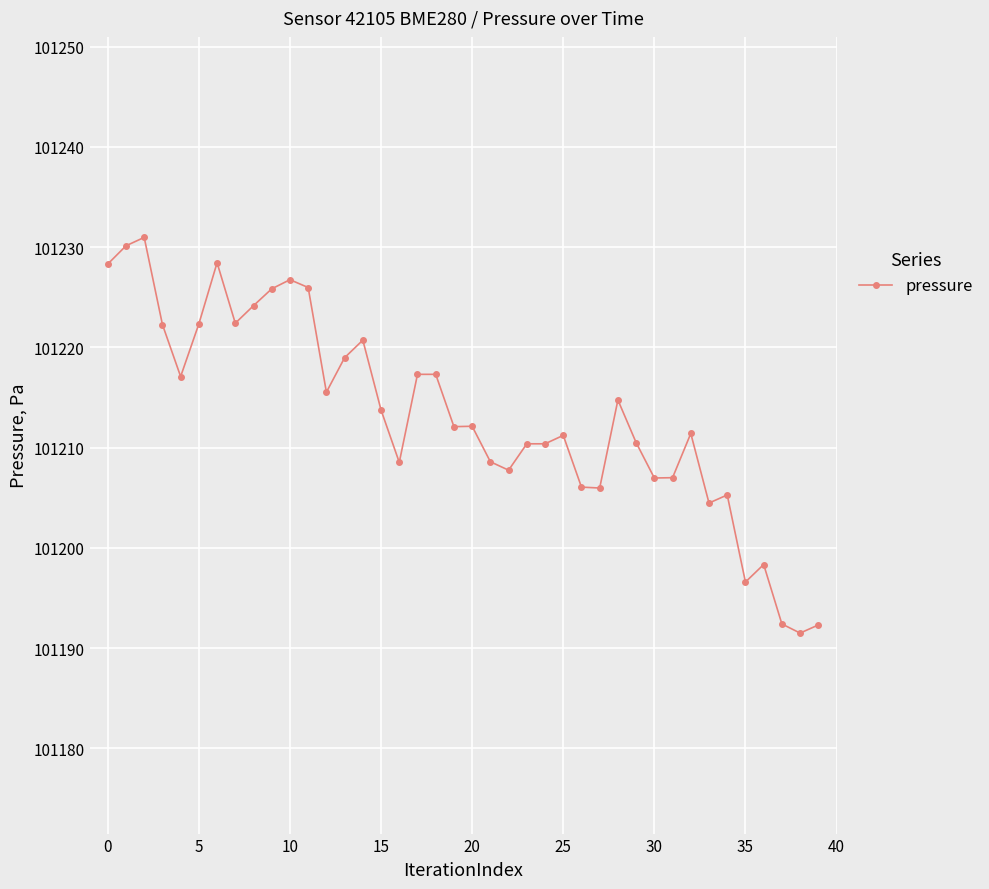

True or false: there are more than 2 points higher than both neighbors.

True